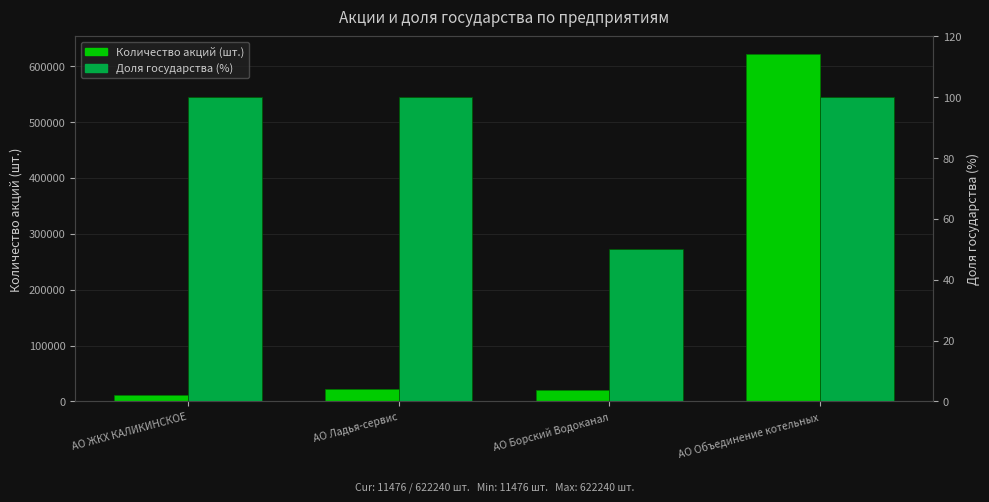

Count the number of data series in this chart.

2